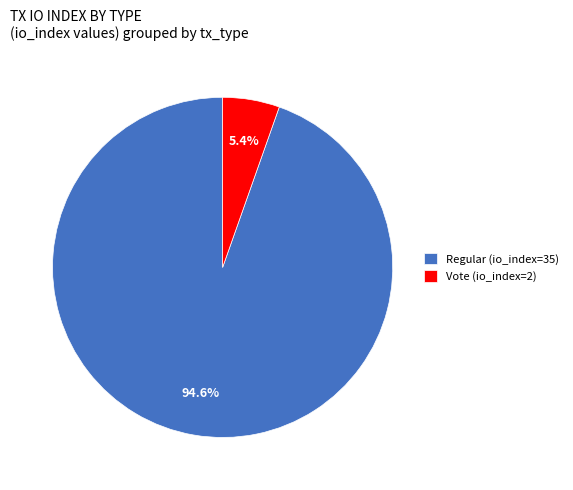

Count the number of slices in the pie.

2